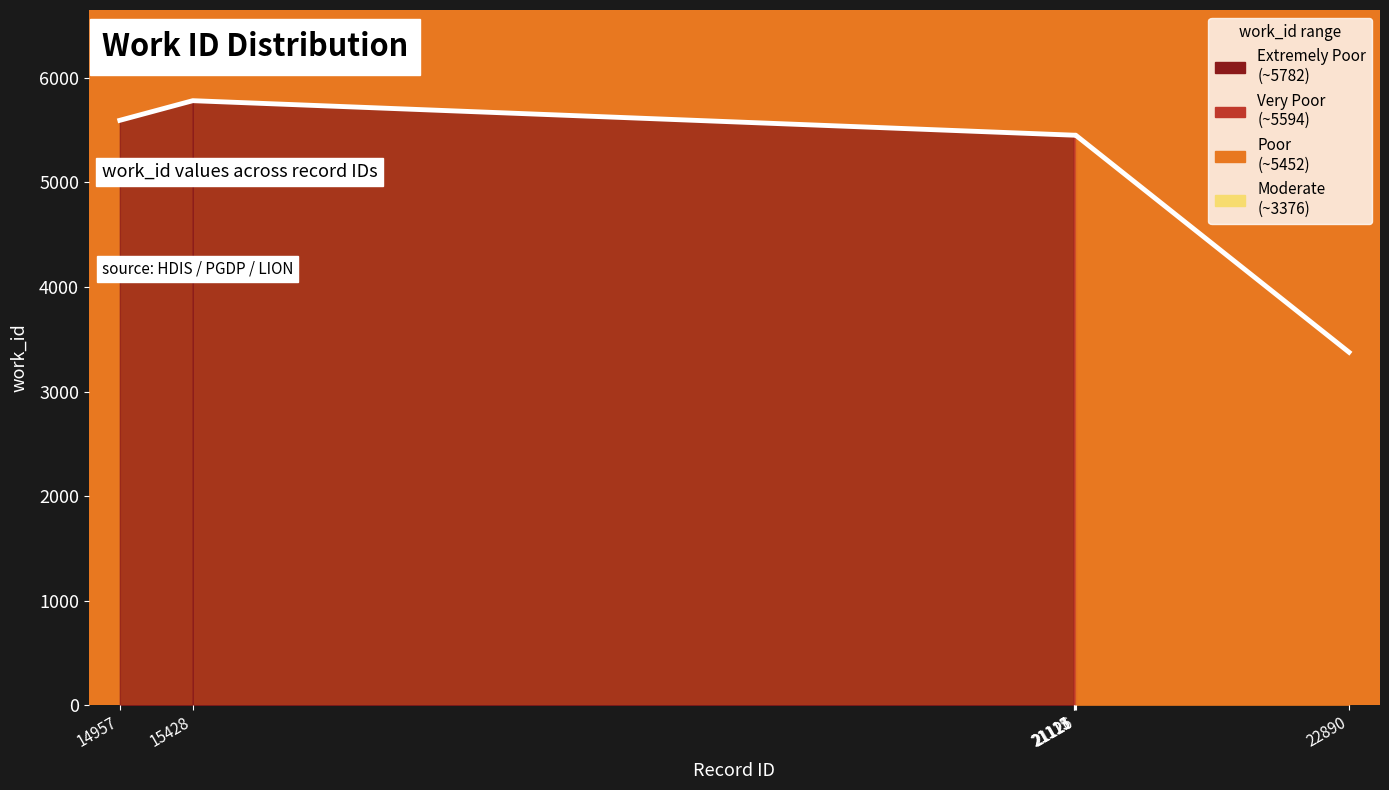

Where is the first local maximum?

15428